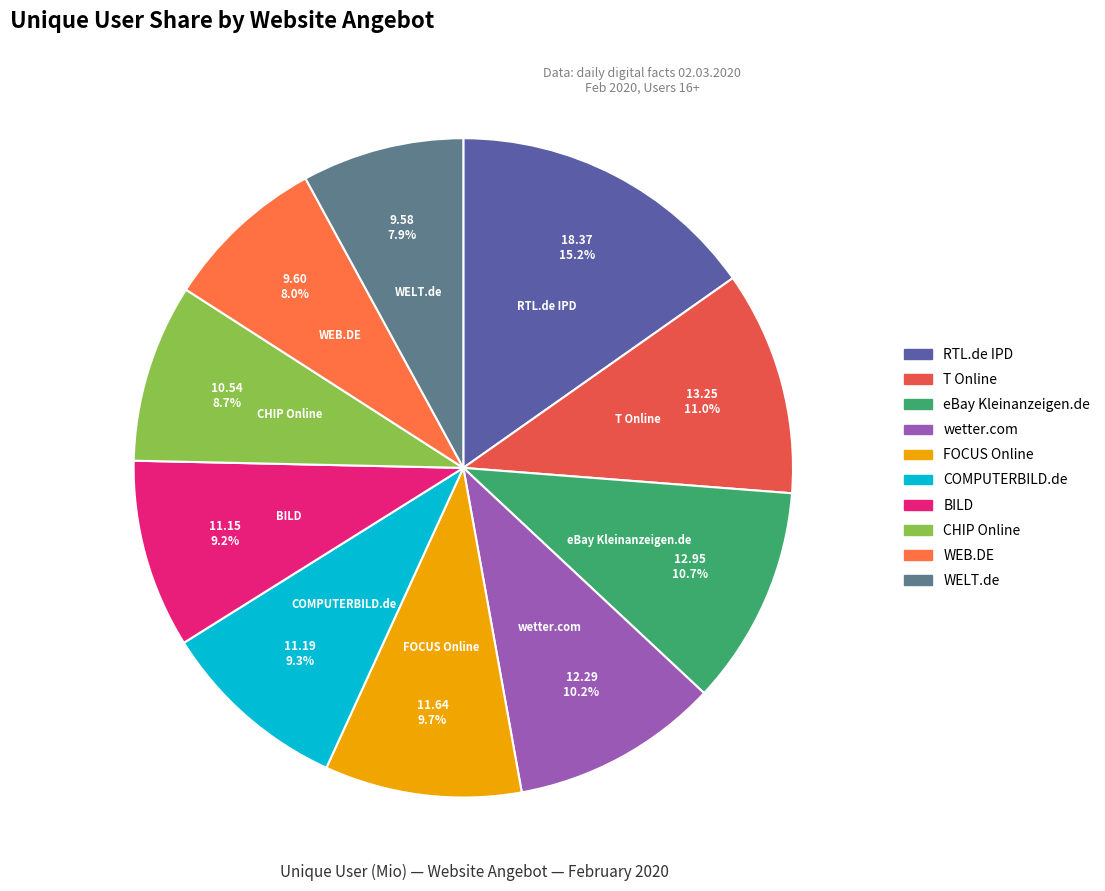

Is there a majority slice in this chart?

No